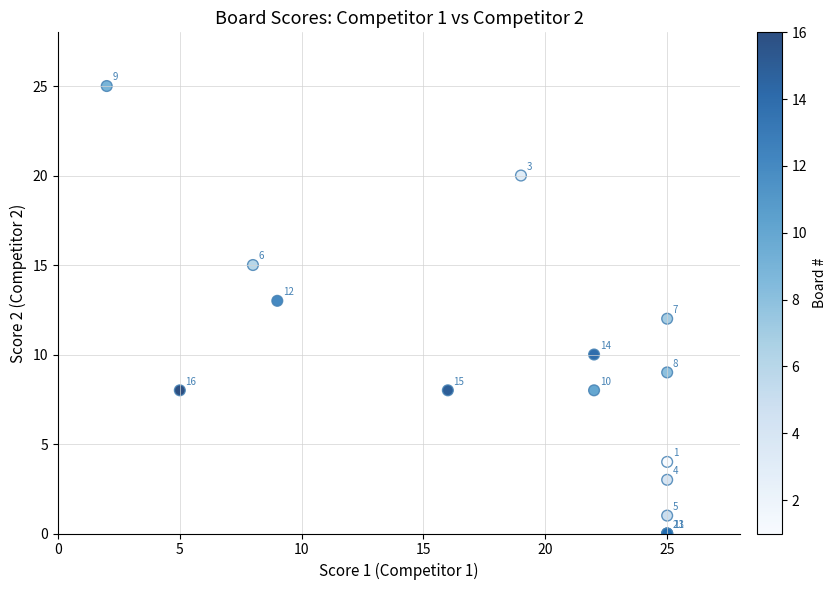

What Y value in the scatter plot is closest to 12?

12